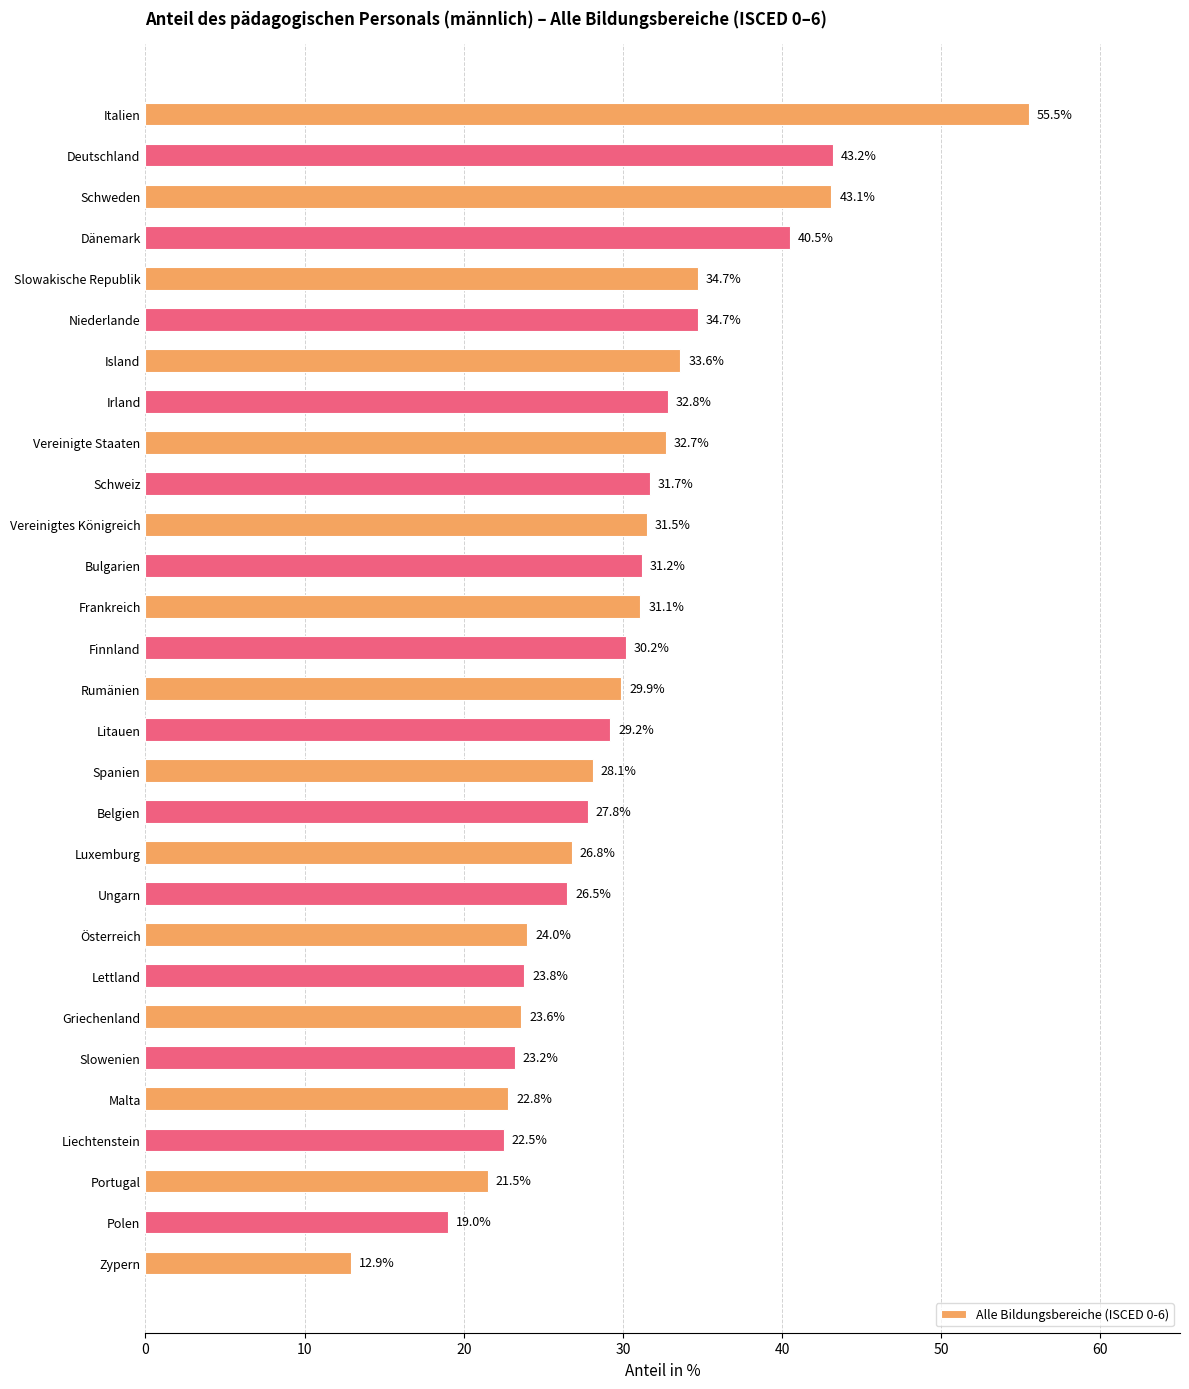

Reading top to bottom, transcribe all the data shown in this chart.

55.5	43.2	43.1	40.5	34.7	34.7	33.6	32.8	32.7	31.7	31.5	31.2	31.1	30.2	29.9	29.2	28.1	27.8	26.8	26.5	24.0	23.8	23.6	23.2	22.8	22.5	21.5	19.0	12.9